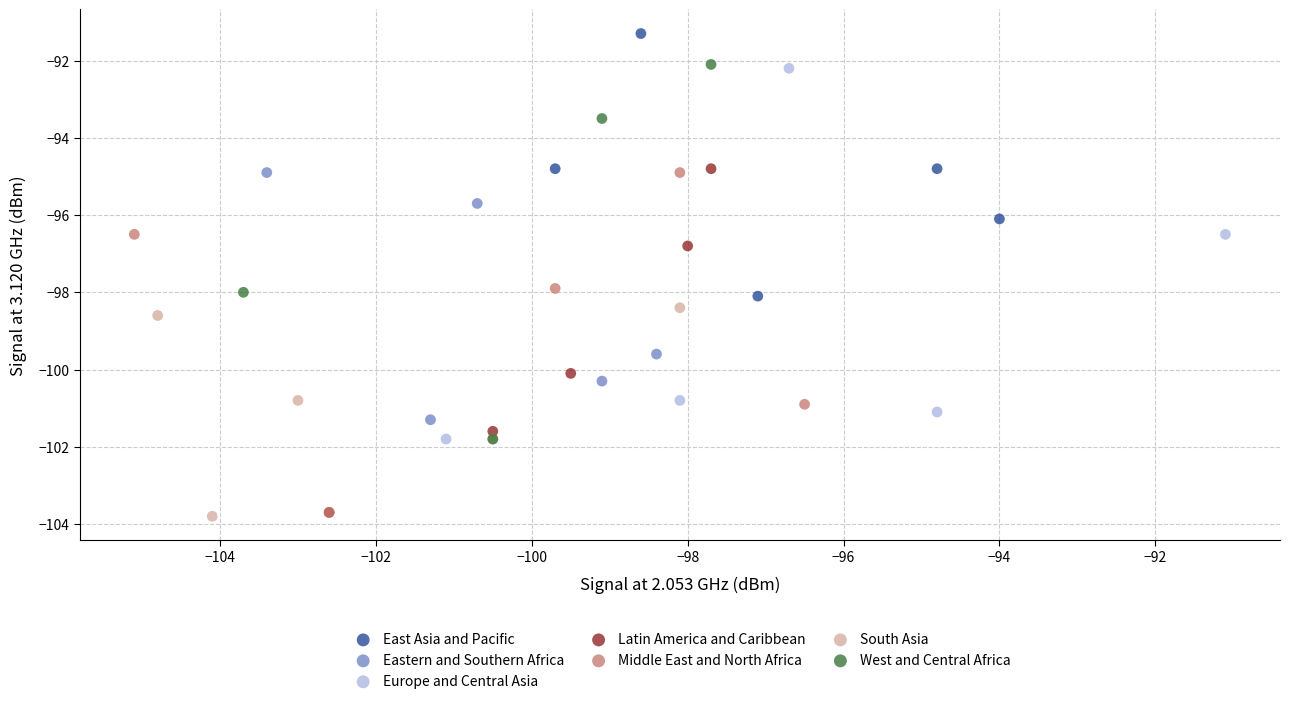

Which series has the widest spread of Y values?

West and Central Africa